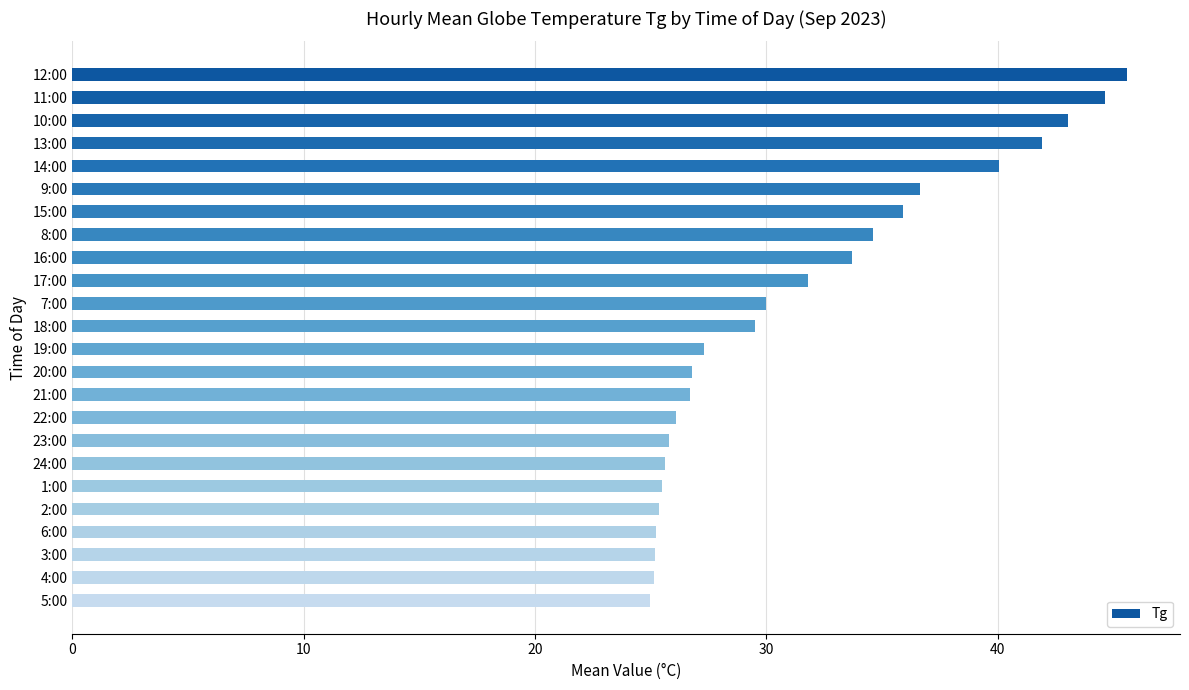

Approximately how many times larger is the value at 12:00 compared to 22:00?

1.7